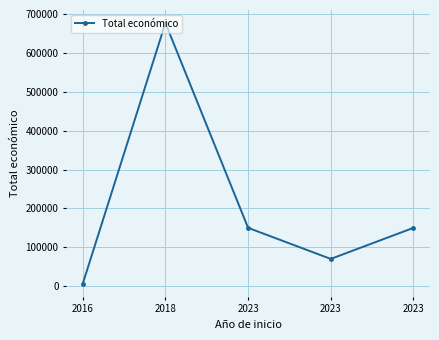

How many values are below 150000?

2